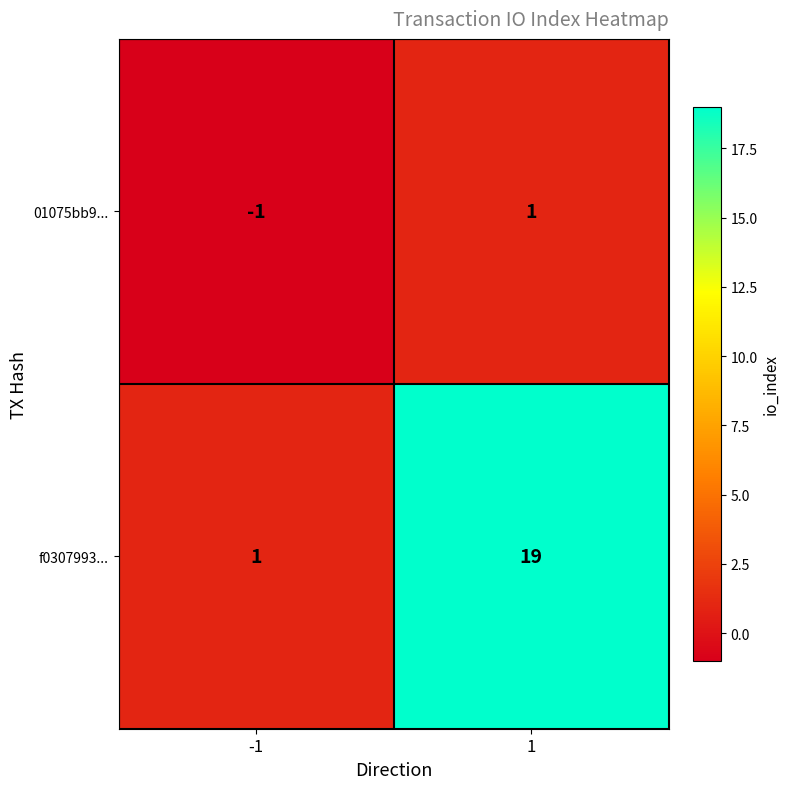

Which series has the largest range (max minus min)?

f0307993...